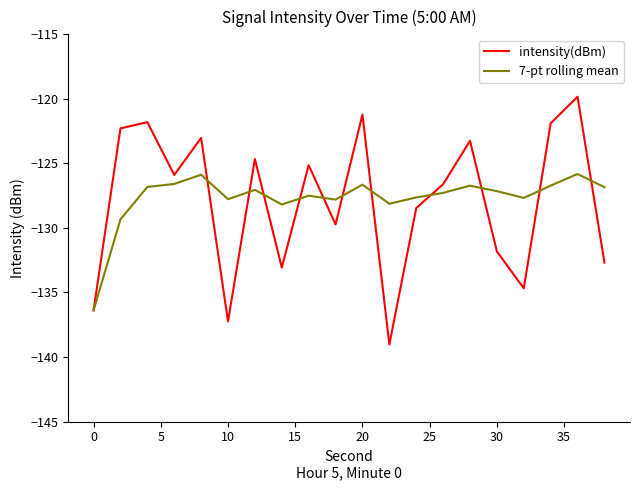

Which series ends up on top after the final intersection of intensity(dBm) and 7-pt rolling mean?

7-pt rolling mean